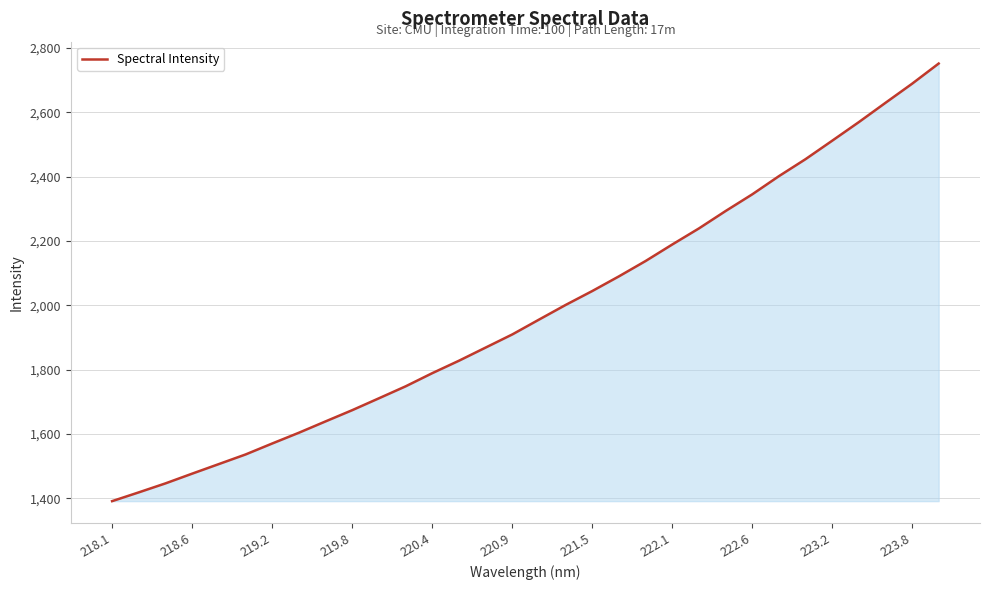

What is the smallest value displayed?

1391.3